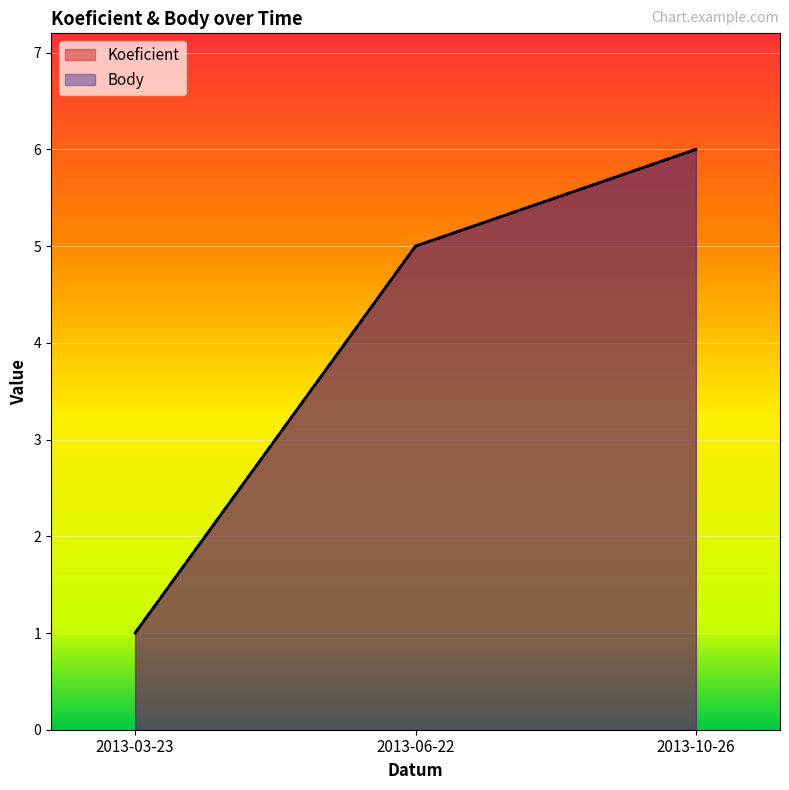

Does the chart display data point markers on the line(s)?

No